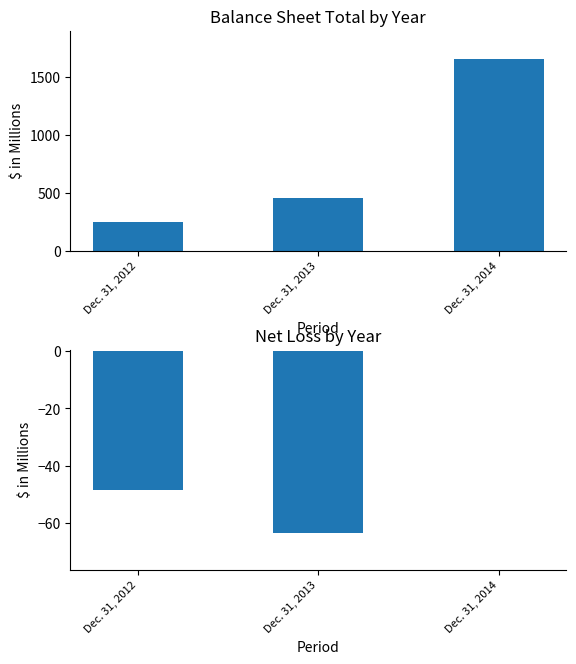

True or false: Net loss has a value of -48.5 at Dec. 31, 2012.

True